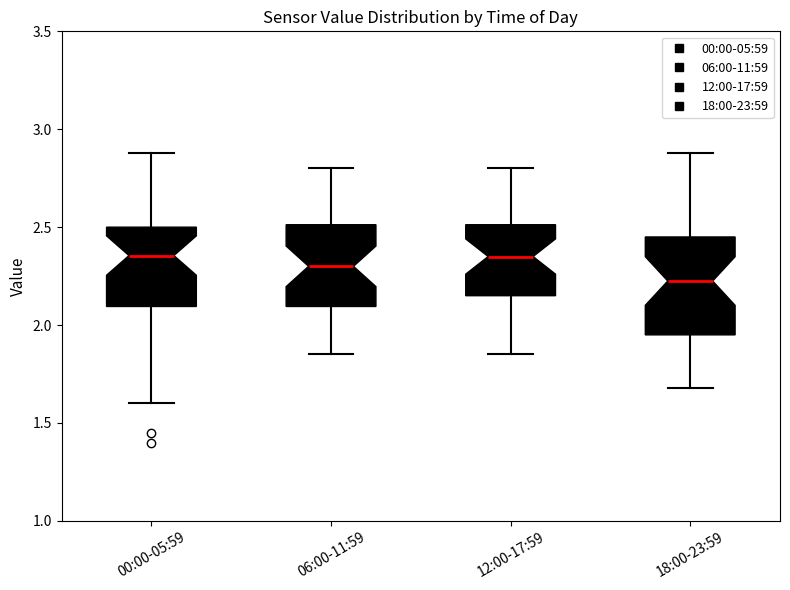

Reading left to right, transcribe this box plot: for each box, give where its median line is, the range the box spans, and where its two whiskers end, as read against the y-axis. The values are not printed on the chart, so give them approximately, as read against the axis.

00:00-05:59: median 2.35, box 2.10 to 2.50, whiskers 1.60 to 2.90
06:00-11:59: median 2.30, box 2.10 to 2.50, whiskers 1.85 to 2.80
12:00-17:59: median 2.35, box 2.15 to 2.50, whiskers 1.85 to 2.80
18:00-23:59: median 2.25, box 1.95 to 2.45, whiskers 1.70 to 2.90